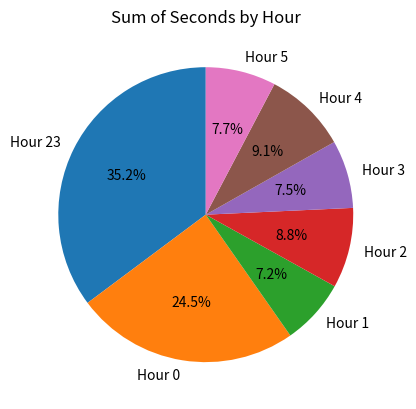

Which slice is the largest?

Hour 23